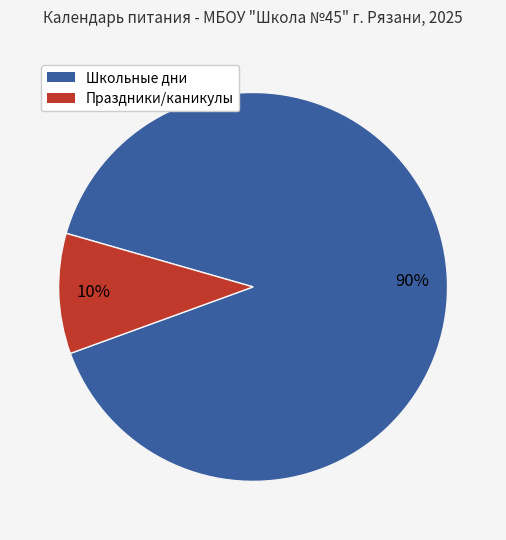

To the nearest percent, what is the difference between the largest and smallest slice percentages?

80%